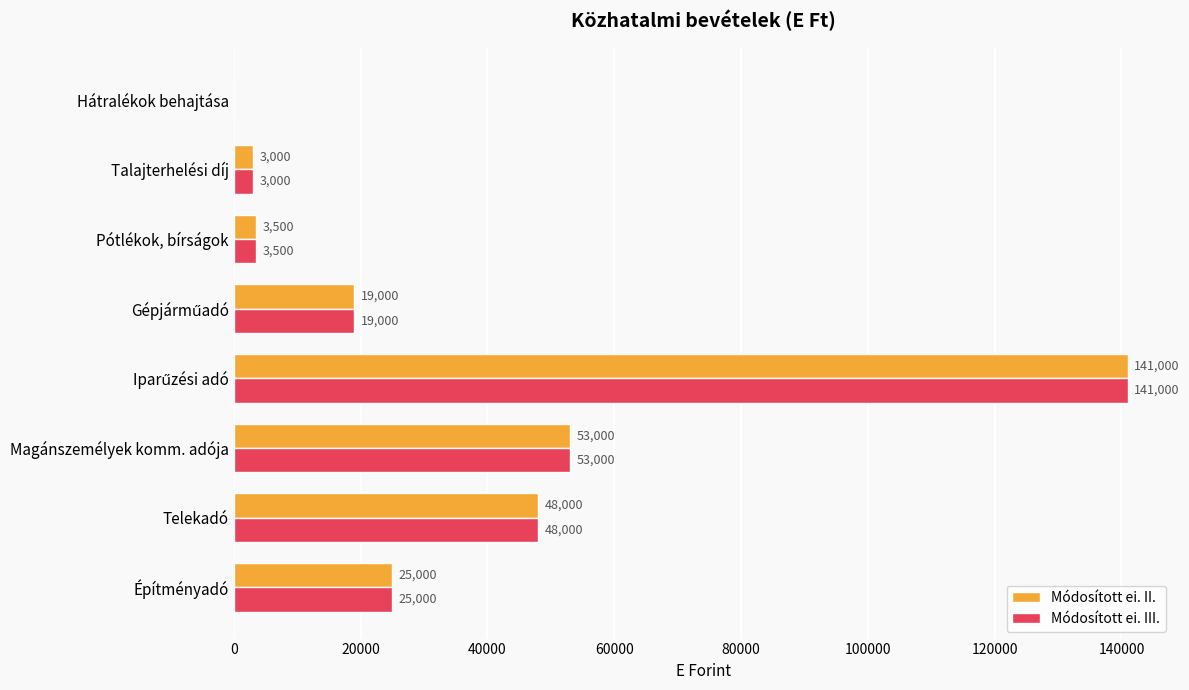

What is the sum of all Módosított ei. II. values?

292500